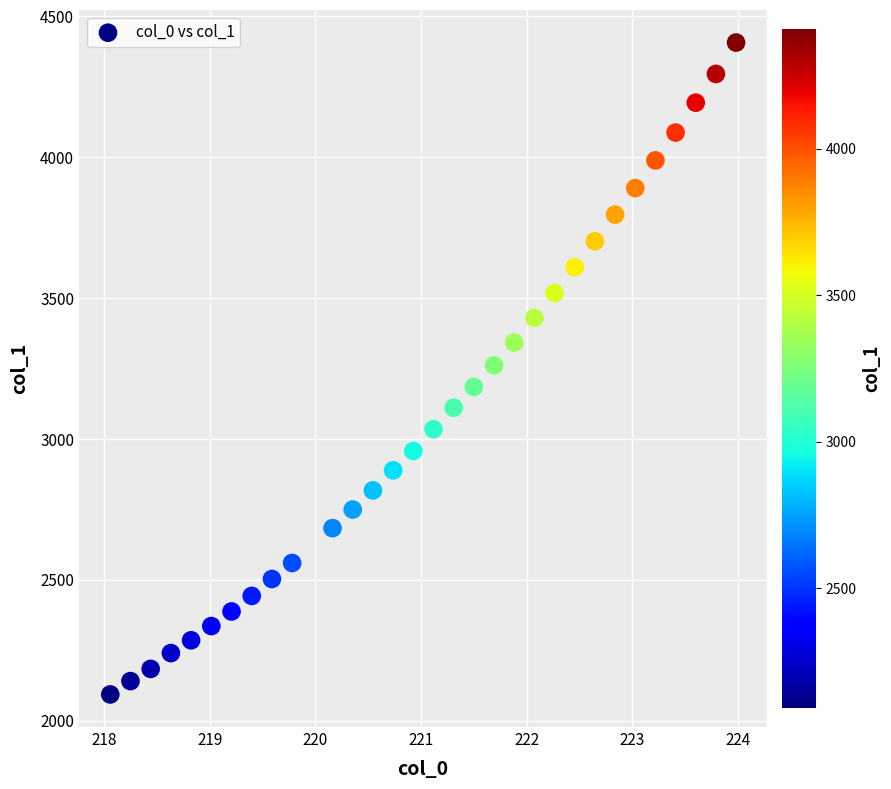

What is the range of X values (max minus min)?

5.9